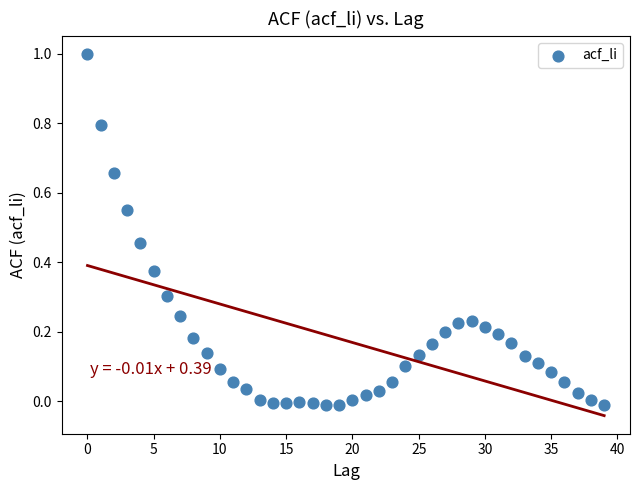

What is the range of Y values (max minus min)?

1.0